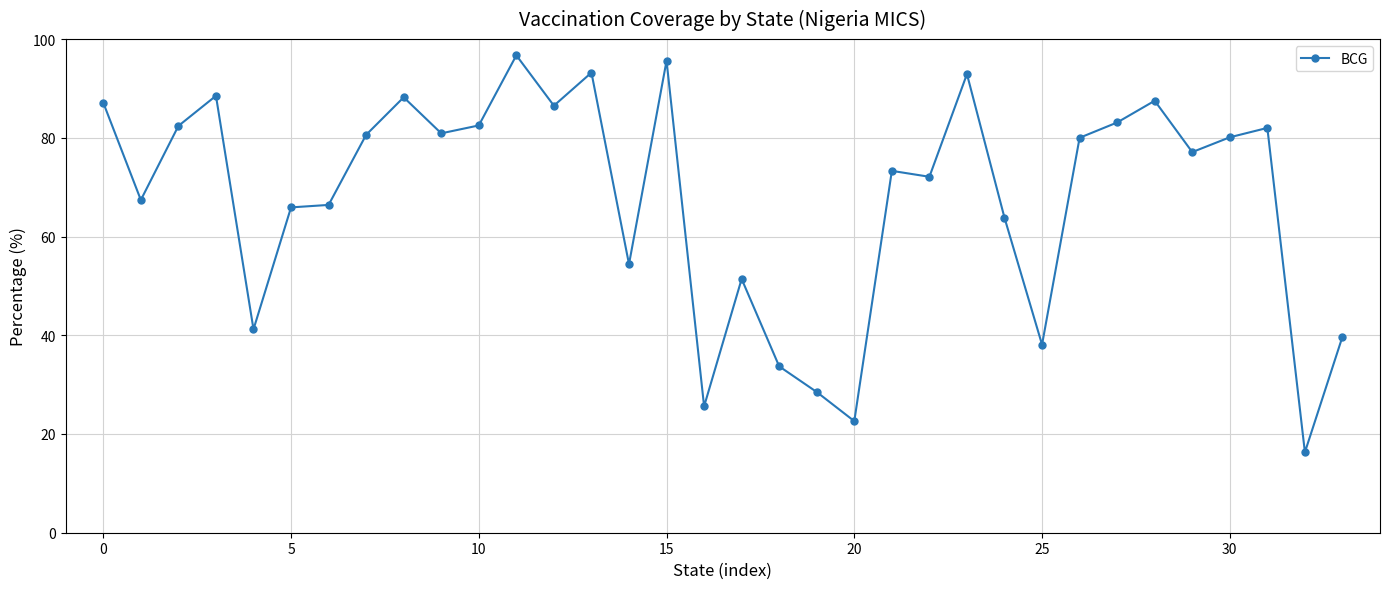

What is the greatest value displayed?

96.7